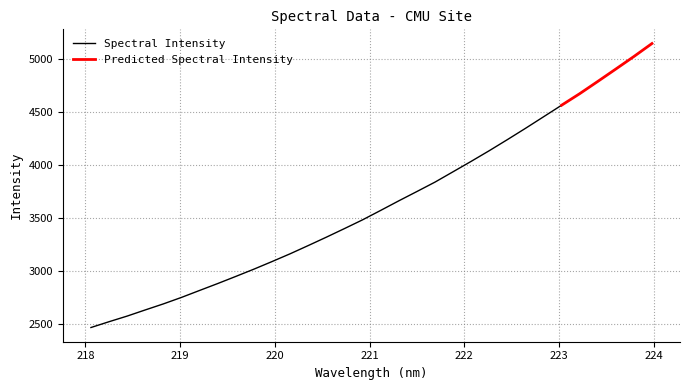

What is the average value?

3627.3